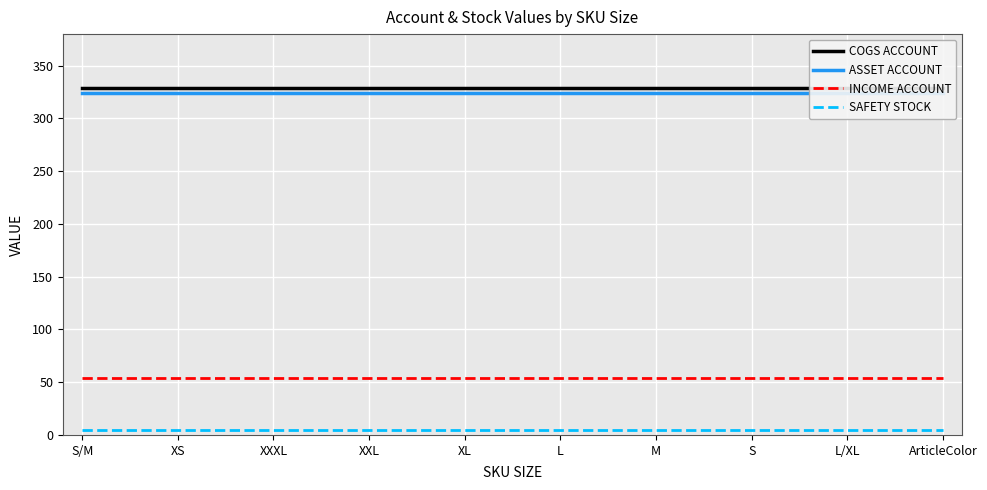

Is the value of SAFETY STOCK at ArticleColor greater than the value of INCOME ACCOUNT at XXL?

No